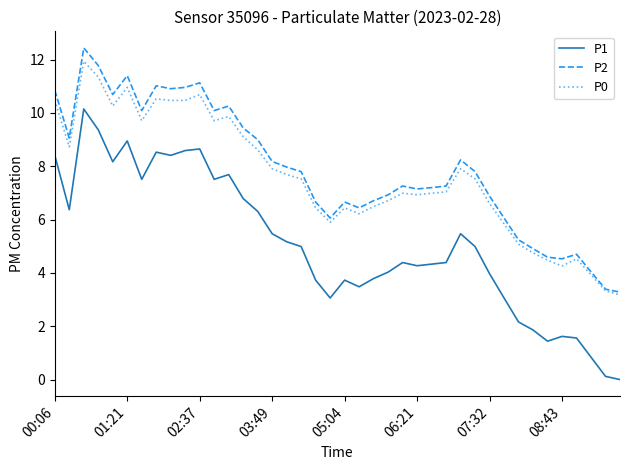

What is the lowest value of the P0 series?

3.2